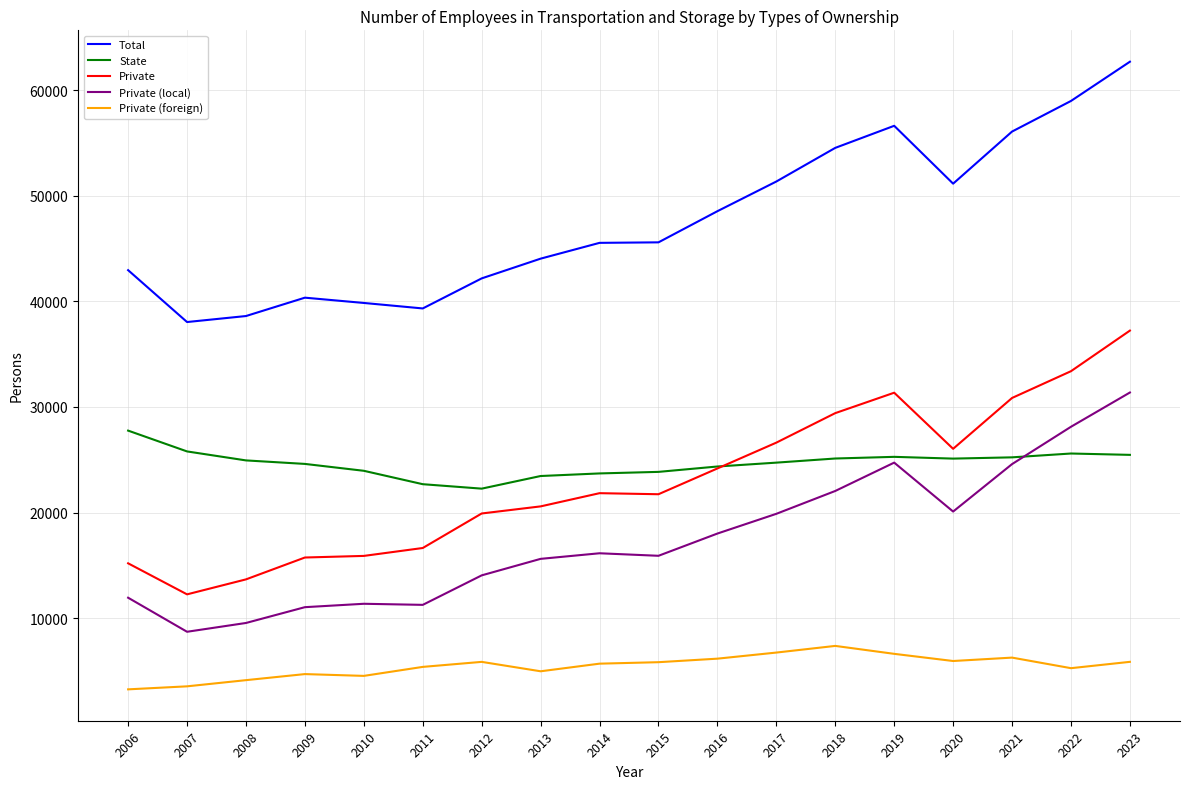

True or false: Private (foreign) and Private (local) intersect in this chart.

False